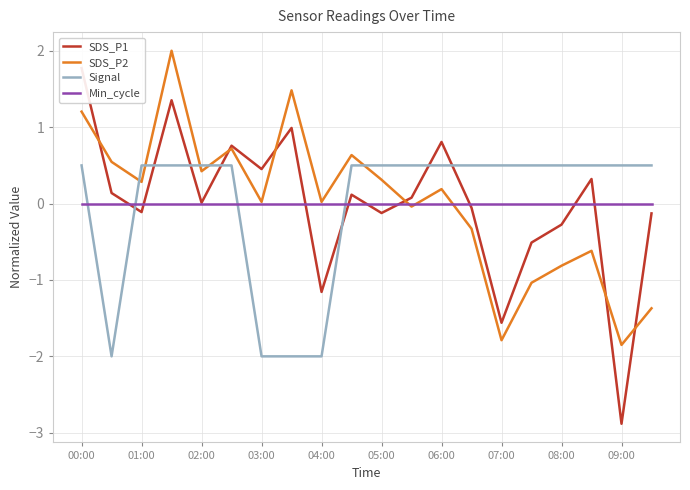

At how many categories does at least one series exceed -1?

20